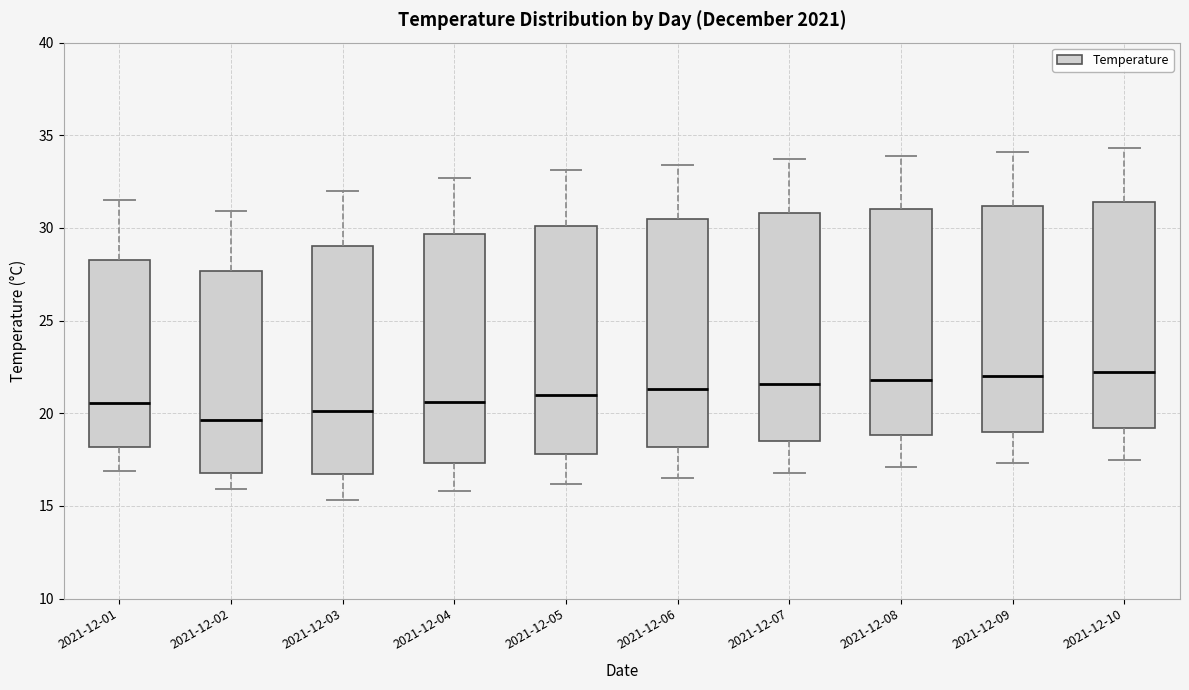

Where is the lower edge of the box for 2021-12-08 on the y-axis? The values are not printed on the chart, so give them approximately, as read against the axis.

19.0